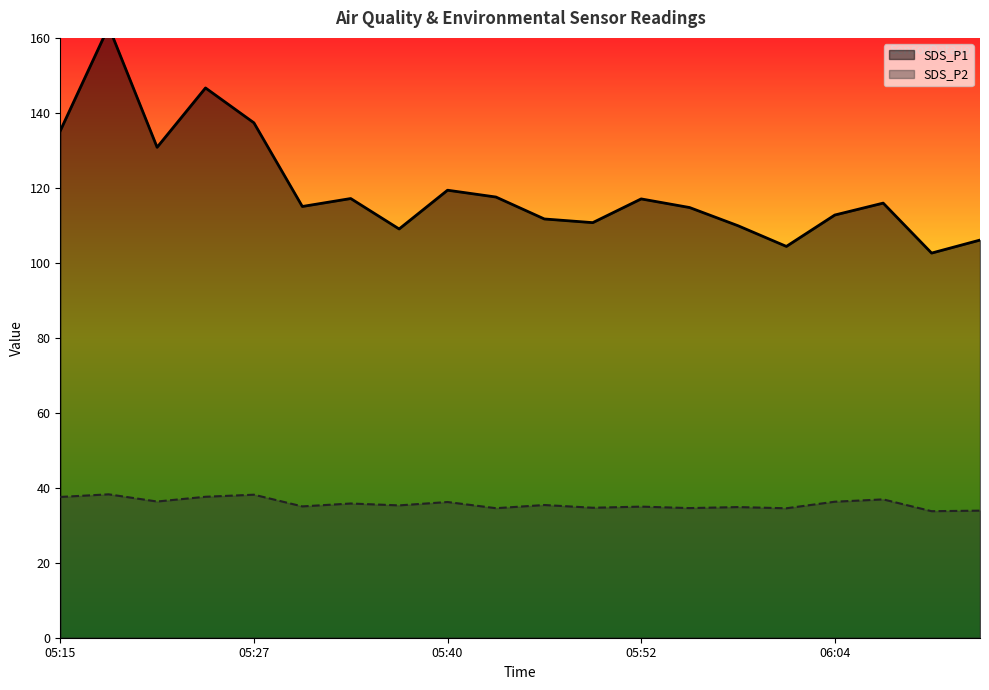

What is the label of the 10th point from the left?

05:43